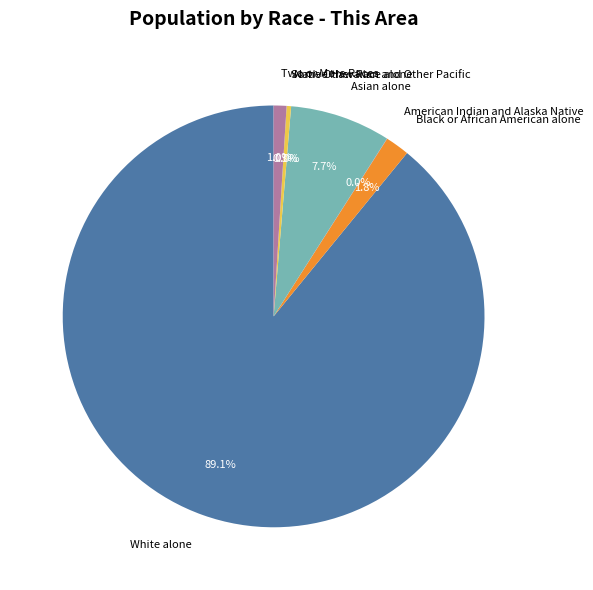

Does any single category account for the majority?

Yes